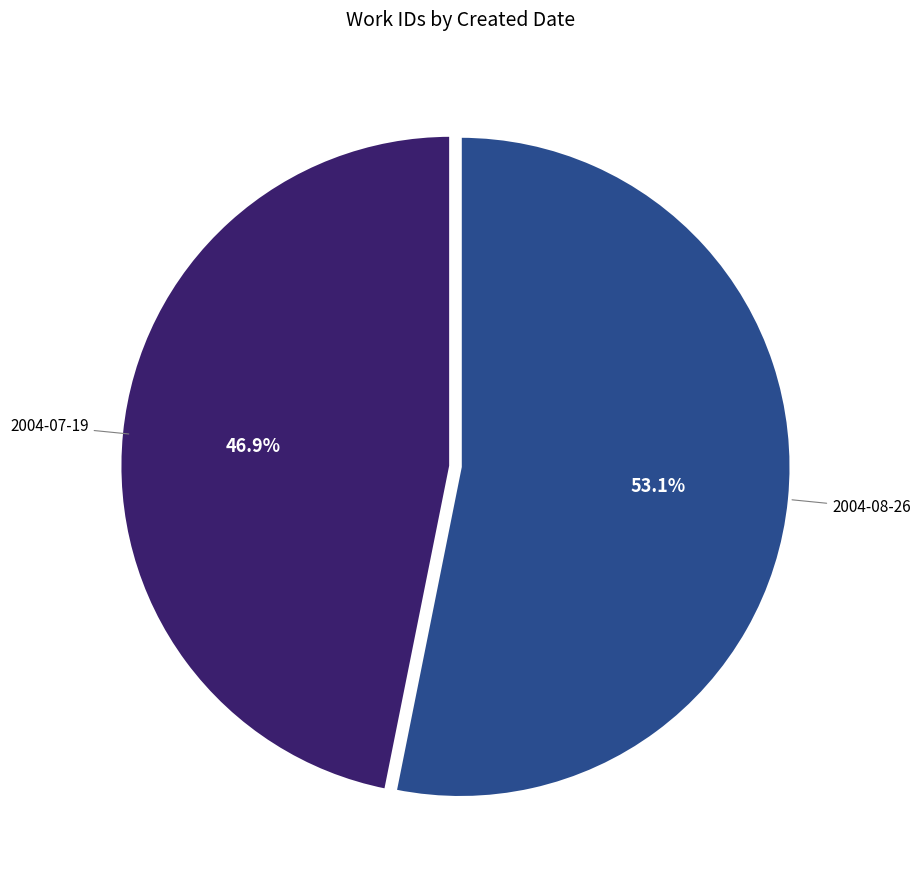

Does any single category account for the majority?

Yes